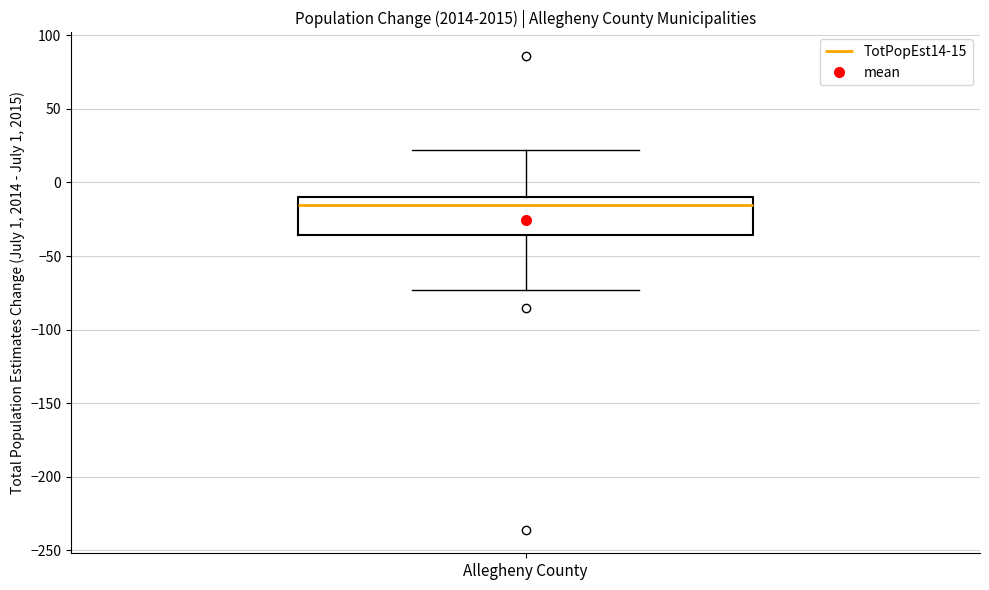

Read this box plot against the y-axis: the position of the median line, the range covered by the box, and the ends of both whiskers. The values are not printed on the chart, so give them approximately, as read against the axis.

median -15, box -35 to -10, whiskers -75 to 20